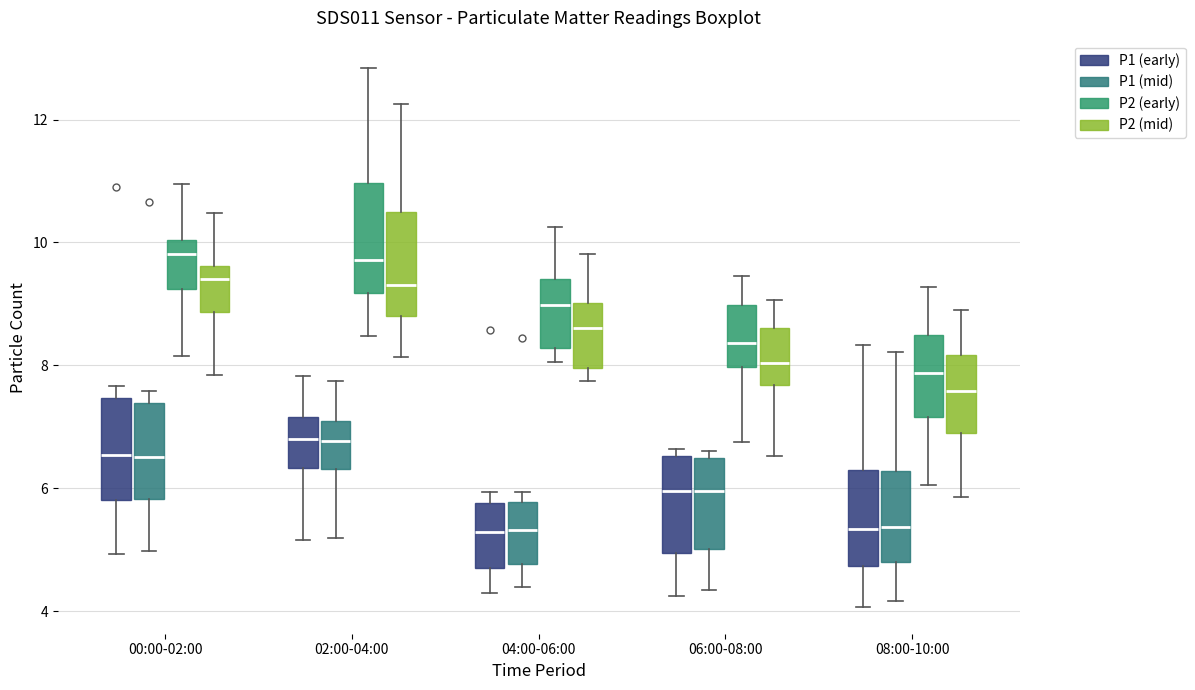

Reading left to right, read every box against the y-axis: the position of its median line, the range the box covers, and the ends of its whiskers. The values are not printed on the chart, so give them approximately, as read against the axis.

00:00-02:00 (P1 (early)): median 6.6, box 5.8 to 7.4, whiskers 5.0 to 7.6
00:00-02:00 (P1 (mid)): median 6.6, box 5.8 to 7.4, whiskers 5.0 to 7.6
00:00-02:00 (P2 (early)): median 9.8, box 9.2 to 10.0, whiskers 8.2 to 11.0
00:00-02:00 (P2 (mid)): median 9.4, box 8.8 to 9.6, whiskers 7.8 to 10.4
02:00-04:00 (P1 (early)): median 6.8, box 6.4 to 7.2, whiskers 5.2 to 7.8
02:00-04:00 (P1 (mid)): median 6.8, box 6.4 to 7.0, whiskers 5.2 to 7.8
02:00-04:00 (P2 (early)): median 9.8, box 9.2 to 11.0, whiskers 8.4 to 12.8
02:00-04:00 (P2 (mid)): median 9.4, box 8.8 to 10.4, whiskers 8.2 to 12.2
04:00-06:00 (P1 (early)): median 5.2, box 4.6 to 5.8, whiskers 4.4 to 6.0
04:00-06:00 (P1 (mid)): median 5.4, box 4.8 to 5.8, whiskers 4.4 to 6.0
04:00-06:00 (P2 (early)): median 9.0, box 8.2 to 9.4, whiskers 8.0 to 10.2
04:00-06:00 (P2 (mid)): median 8.6, box 8.0 to 9.0, whiskers 7.8 to 9.8
06:00-08:00 (P1 (early)): median 6.0, box 5.0 to 6.6, whiskers 4.2 to 6.6 (just above the box's upper edge)
06:00-08:00 (P1 (mid)): median 6.0, box 5.0 to 6.4, whiskers 4.4 to 6.6
06:00-08:00 (P2 (early)): median 8.4, box 8.0 to 9.0, whiskers 6.8 to 9.4
06:00-08:00 (P2 (mid)): median 8.0, box 7.6 to 8.6, whiskers 6.6 to 9.0
08:00-10:00 (P1 (early)): median 5.4, box 4.8 to 6.4, whiskers 4.0 to 8.4
08:00-10:00 (P1 (mid)): median 5.4, box 4.8 to 6.2, whiskers 4.2 to 8.2
08:00-10:00 (P2 (early)): median 7.8, box 7.2 to 8.4, whiskers 6.0 to 9.2
08:00-10:00 (P2 (mid)): median 7.6, box 6.8 to 8.2, whiskers 5.8 to 8.8